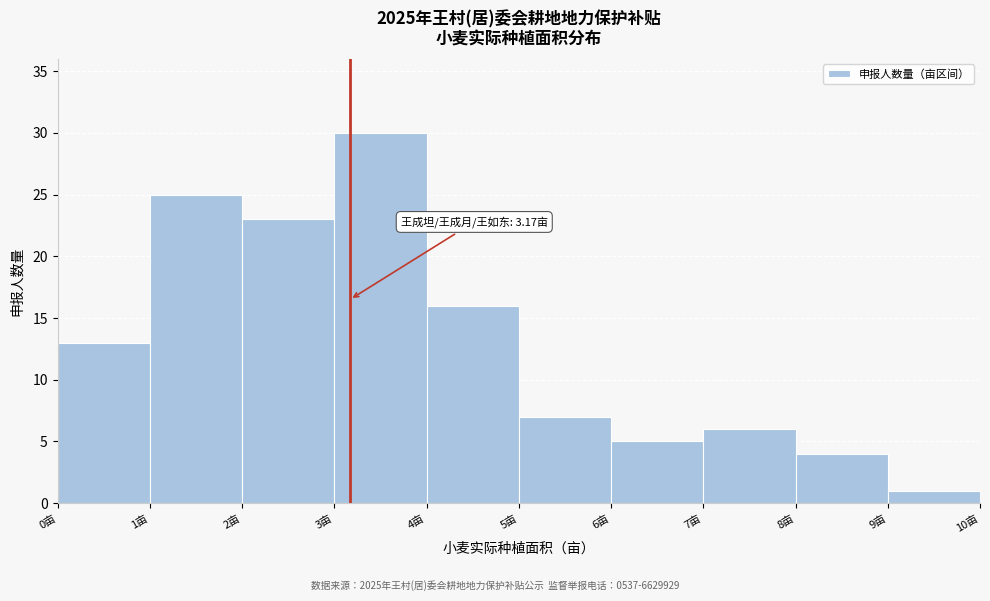

Over which range of the x-axis is the bar tallest?

3 to 4